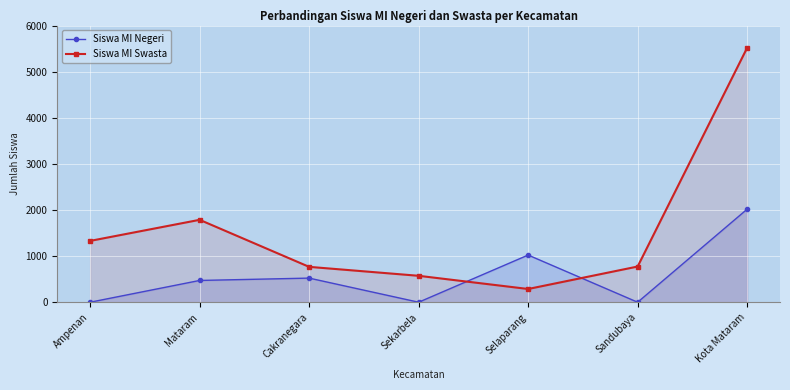

What is the average value of the Siswa MI Swasta series?

1577